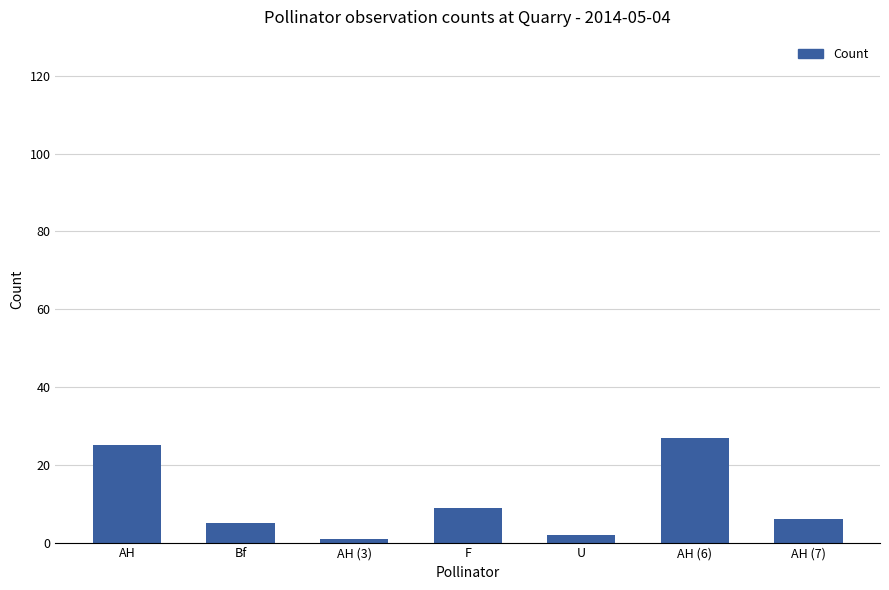

What is the value of the 1st bar from the left?

25